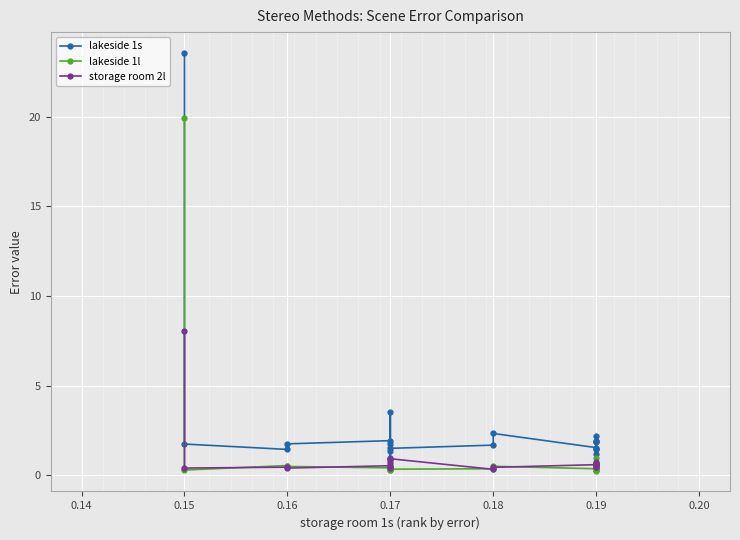

At which category does the chart reach its minimum across all series?

0.19